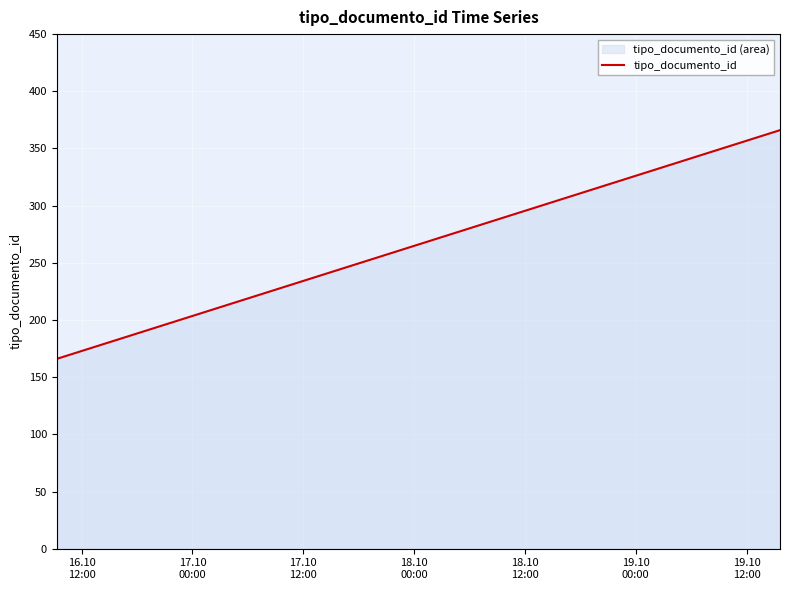

What is the sum of all values?

699